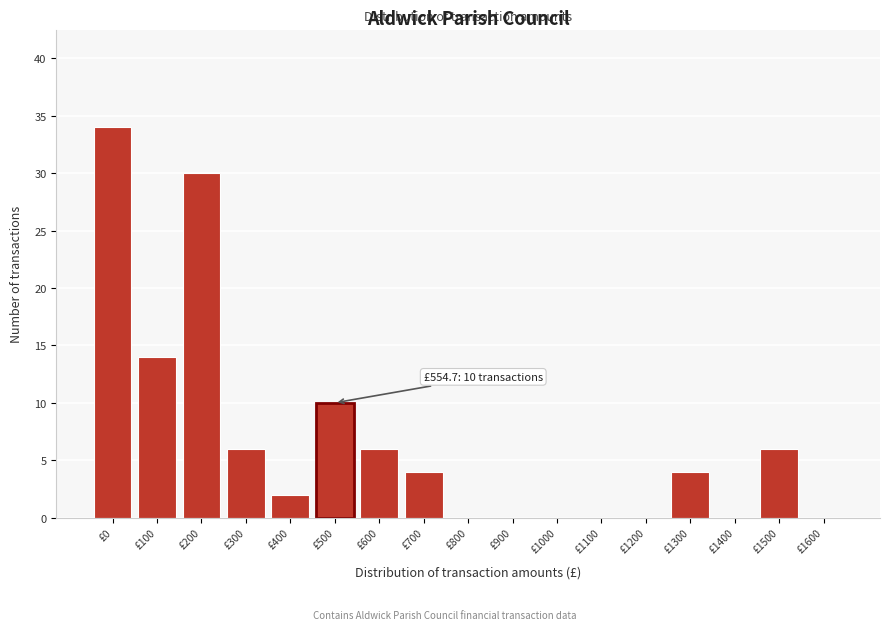

Reading left to right, what are all the values shown in this chart?

£0=34	£100=14	£200=30	£300=6	£400=2	£500=10	£600=6	£700=4	£800=0	£900=0	£1000=0	£1100=0	£1200=0	£1300=4	£1400=0	£1500=6	£1600=0